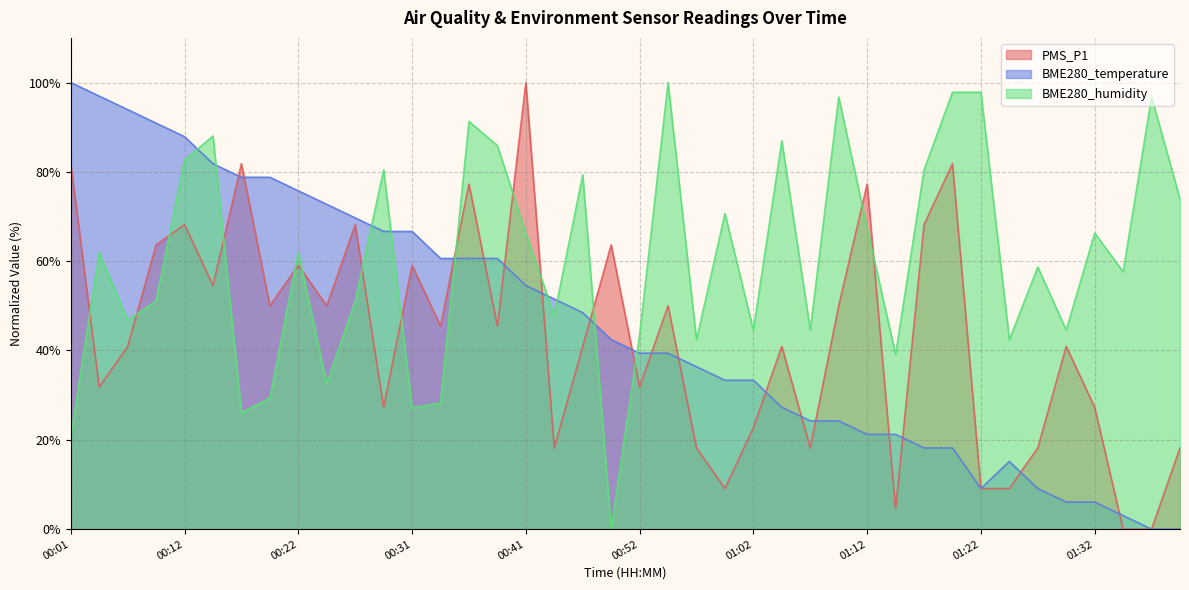

What is the difference between the highest and lowest values at 00:36?

30.7